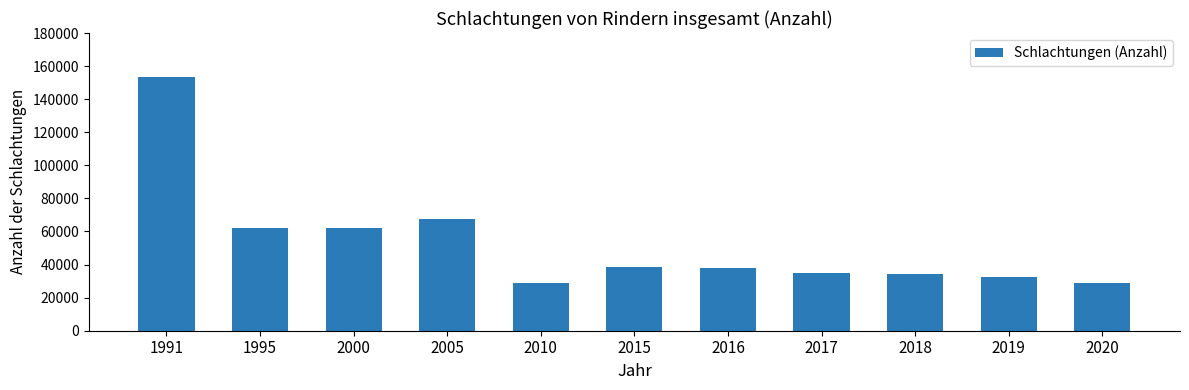

What is the ratio of the value at 2018 to the value at 2000?

0.6